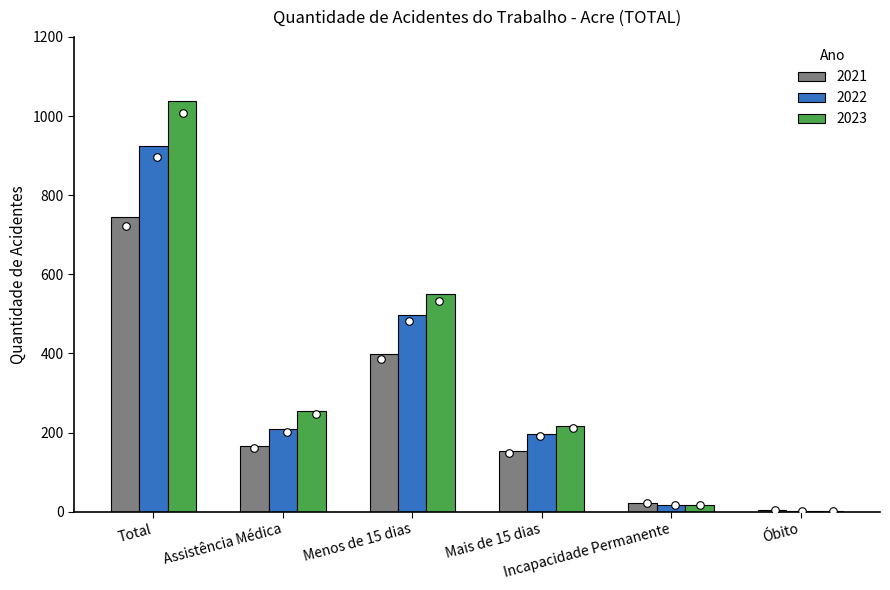

What are all the series names shown in the legend?

2021, 2022, 2023